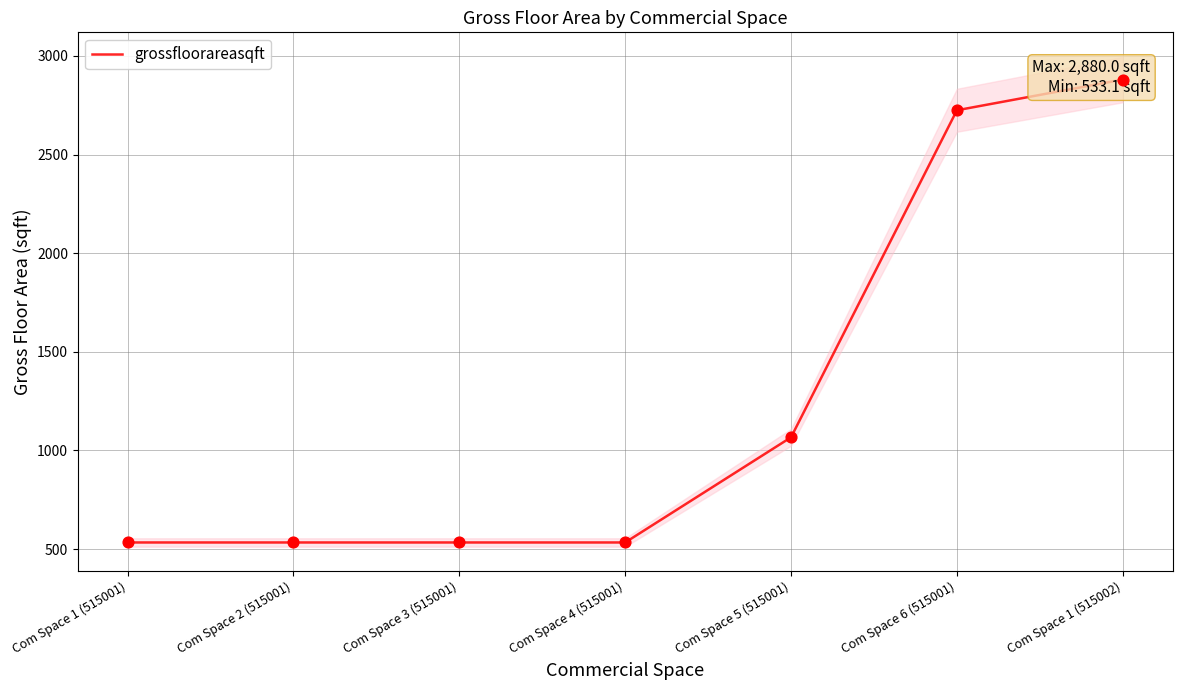

Approximately how many times larger is the value at Com Space 5 (515001) compared to Com Space 4 (515001)?

2.0